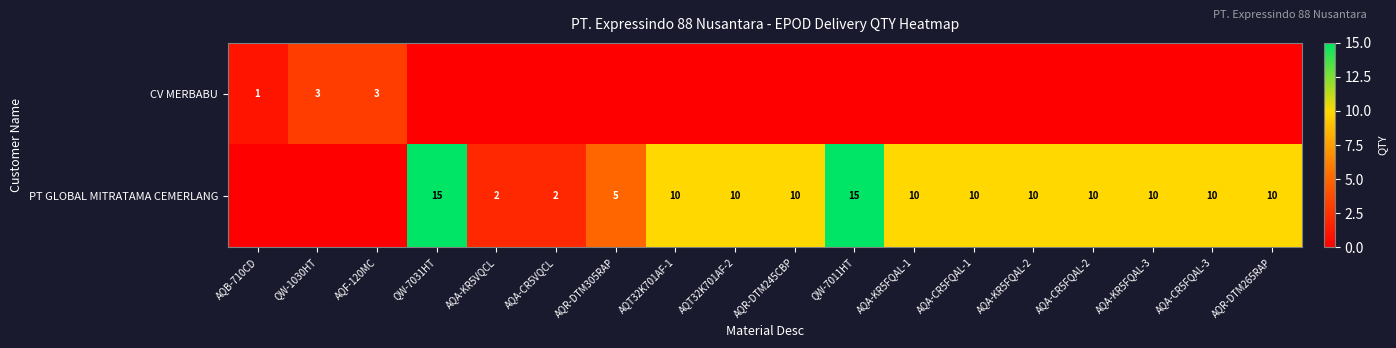

What is the difference between the highest and lowest values at AQT32K701AF-1?

10